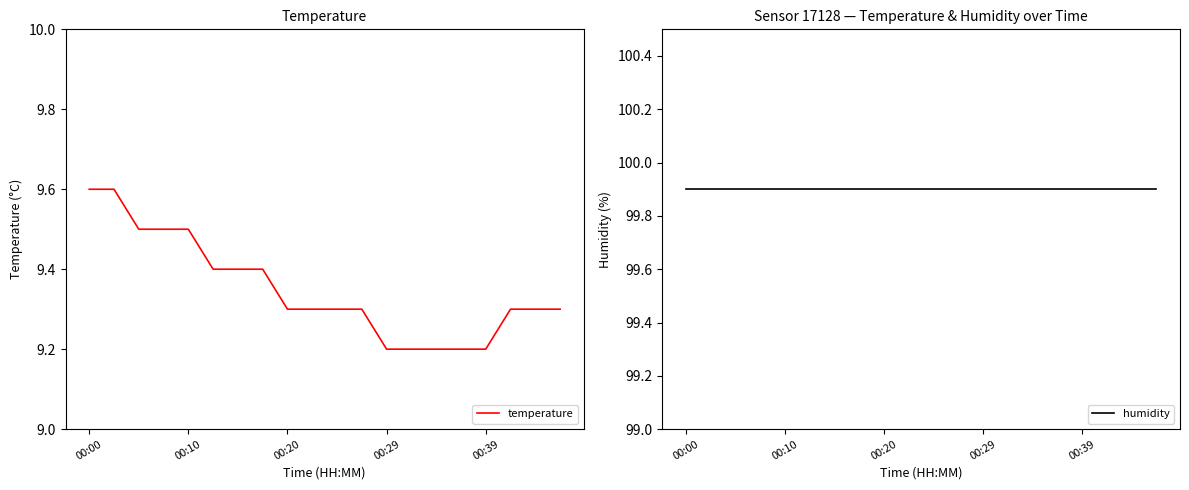

How many lines are shown in the chart?

2